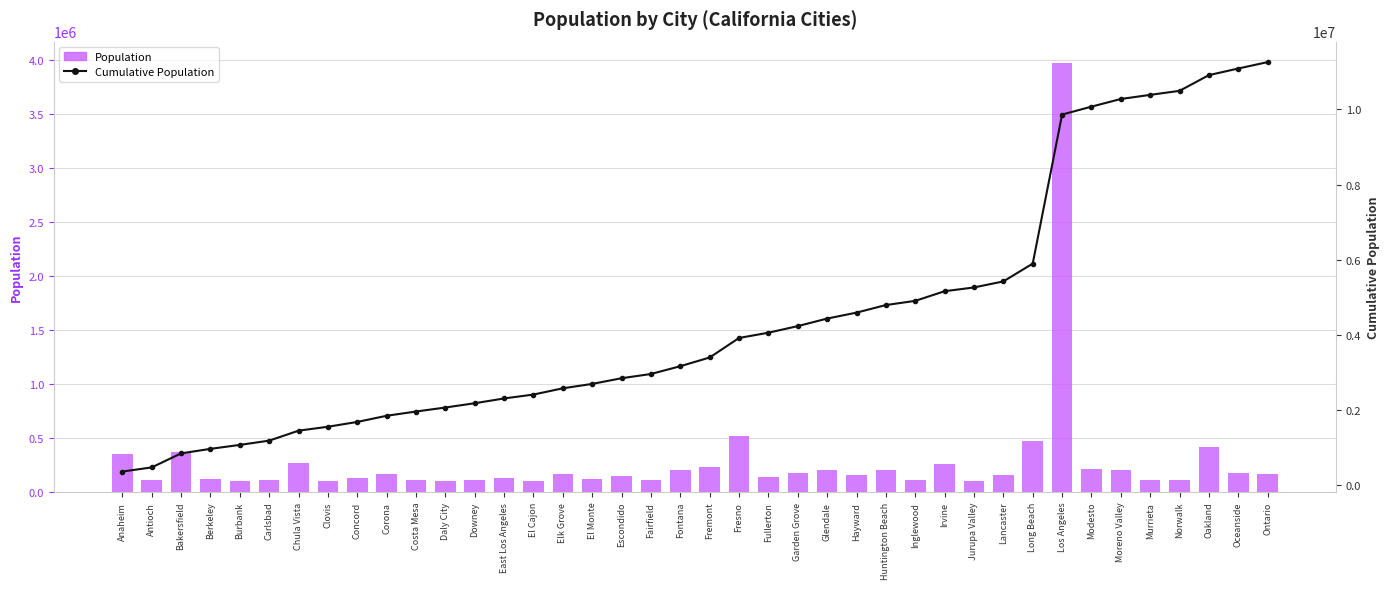

What is the maximum value for Population?

3971883